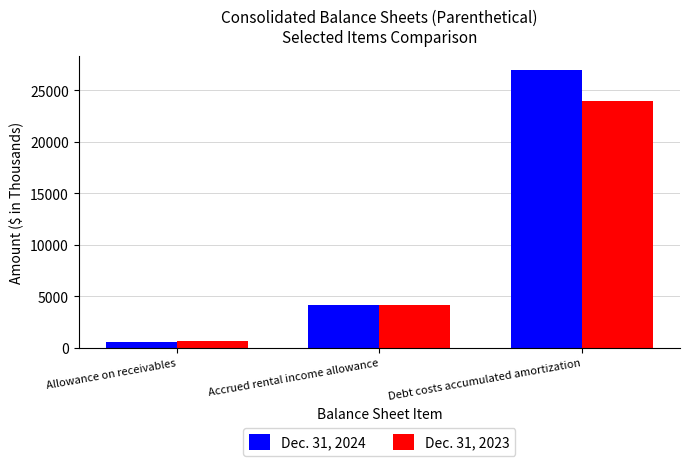

At which category is the sum across all series the highest?

Debt costs accumulated amortization